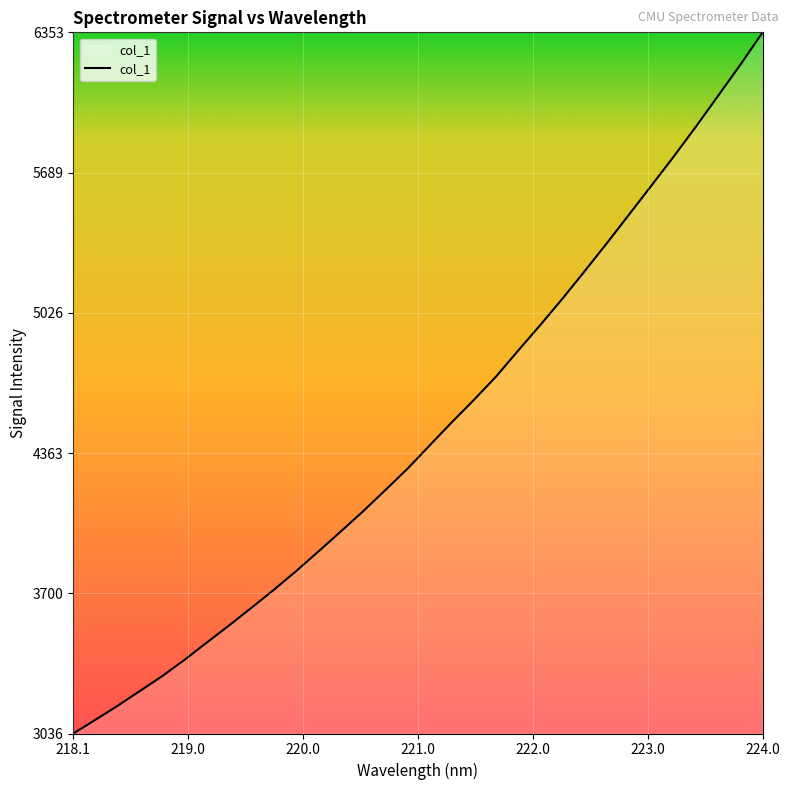

What is the difference between the maximum and minimum values?

3316.4